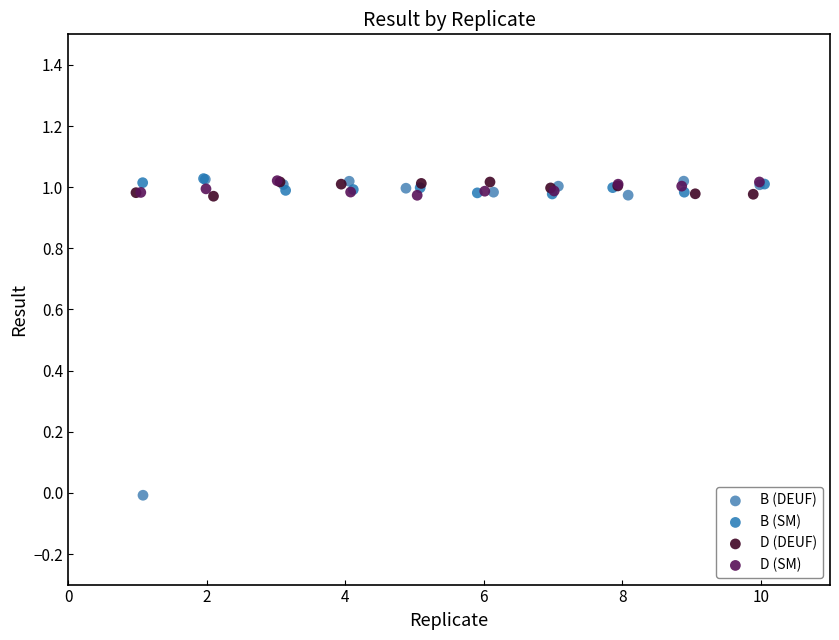

Which series contains the lowest Y value?

B (DEUF)